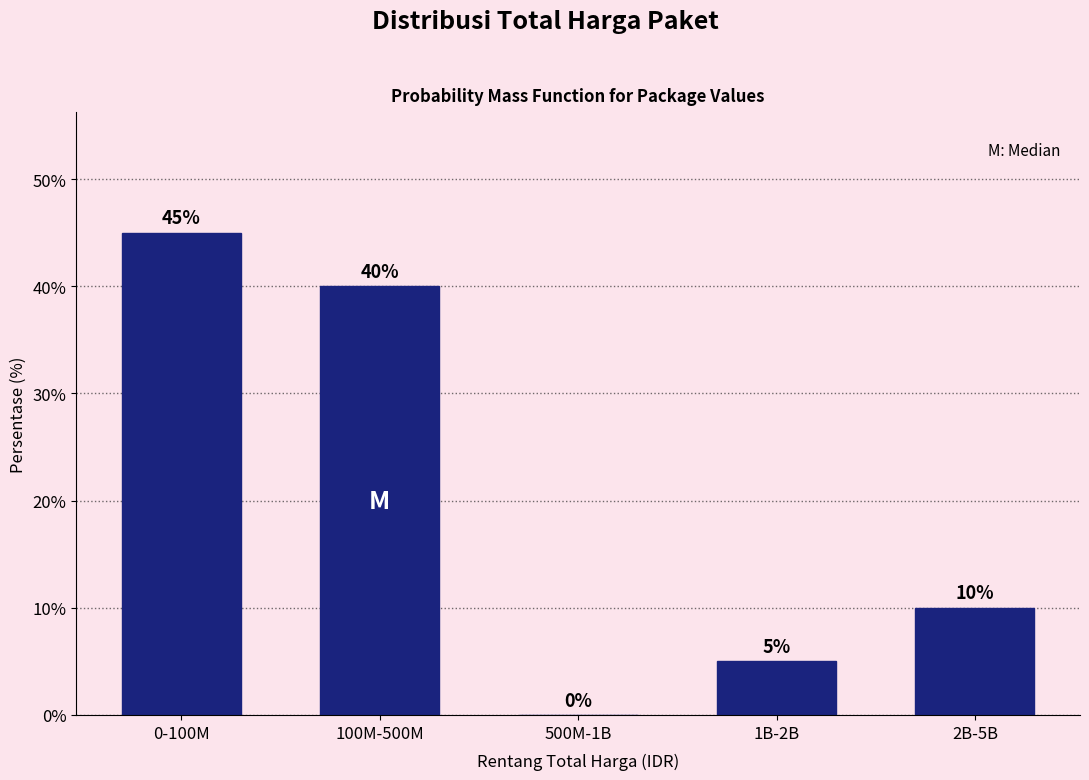

Reading left to right, transcribe all the data shown in this chart.

0-100M=45	100M-500M=40	500M-1B=0	1B-2B=5	2B-5B=10